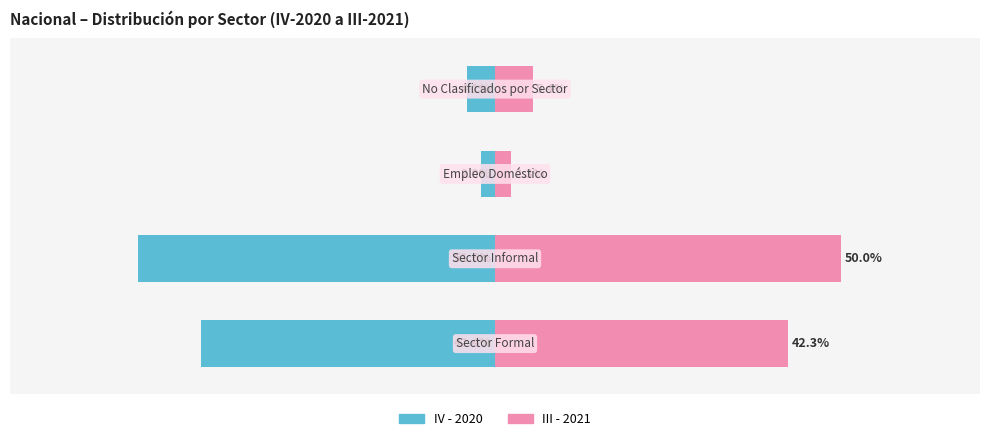

Reading left to right, extract all data points from this chart.

IV - 2020: −0.8=-0.4	−0.6=-0.5	−0.4=-0.0	−0.2=-0.0
III - 2021: −0.8=0.4	−0.6=0.5	−0.4=0.0	−0.2=0.1